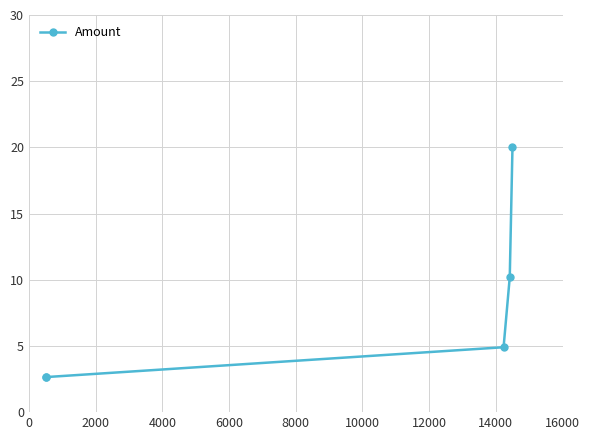

What is the minimum value shown in the chart?

2.6